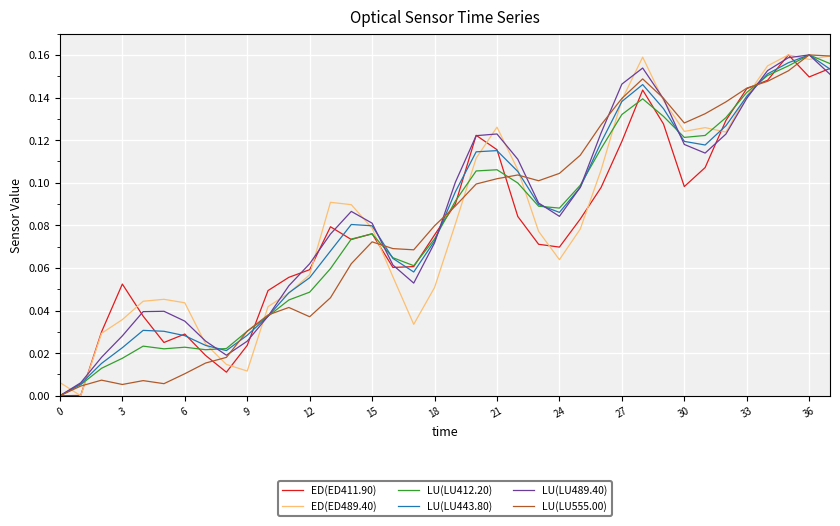

List the series in order of their peak value, highest first.

ED(ED411.90), ED(ED489.40), LU(LU412.20), LU(LU443.80), LU(LU489.40), LU(LU555.00)